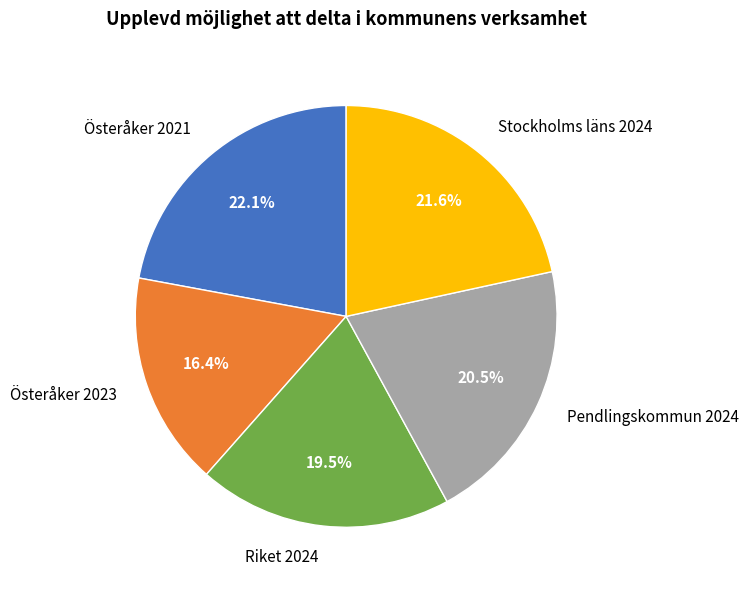

What is the total percentage of Stockholms läns 2024 and Pendlingskommun 2024?

42.1%